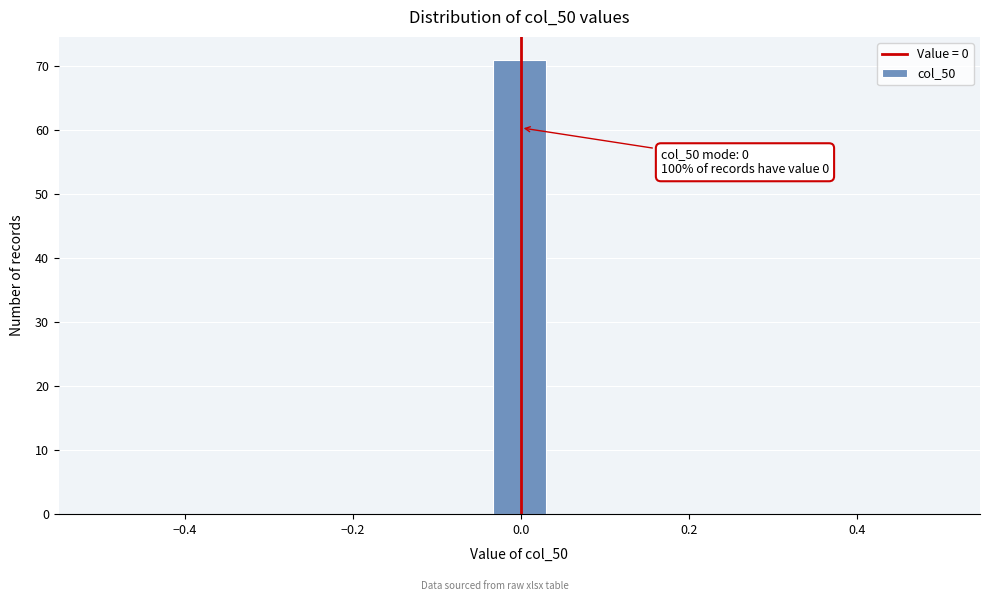

Read against the x-axis, roughly where is the centre of the tallest bar?

0.00